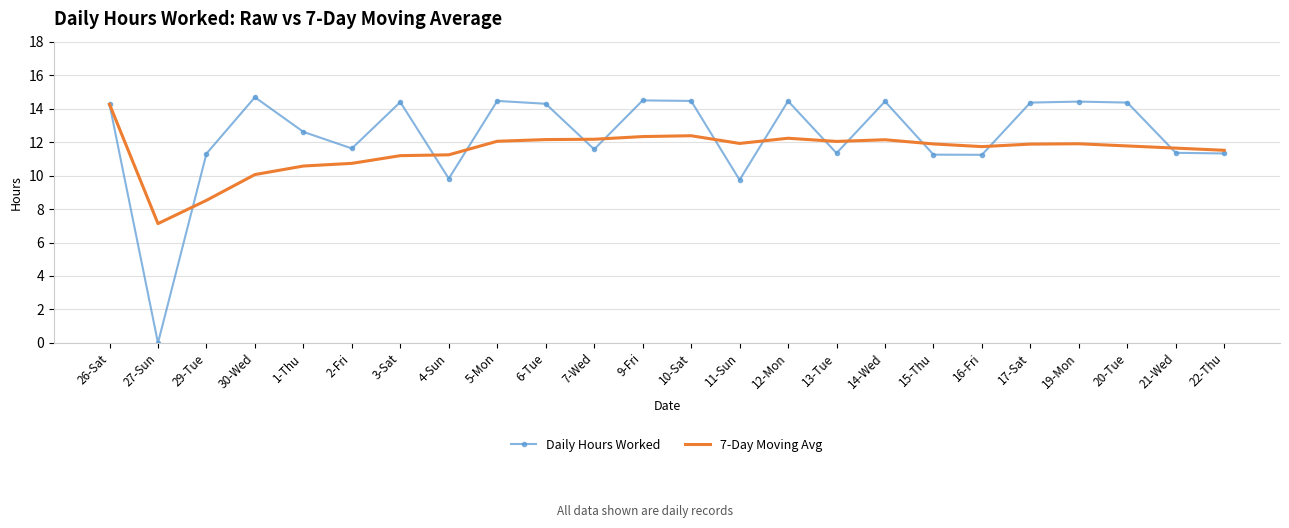

What are all the series names shown in the legend?

Daily Hours Worked, 7-Day Moving Avg